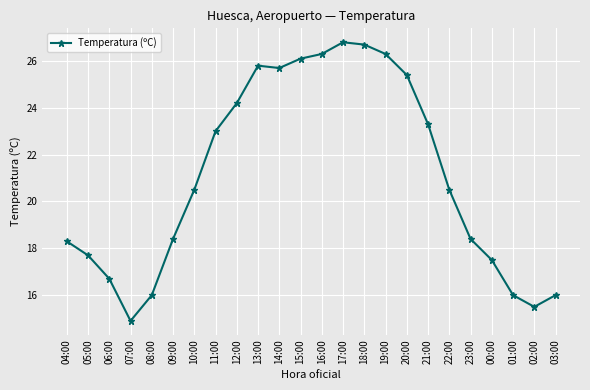

True or false: there are more than 0 points higher than both neighbors.

True